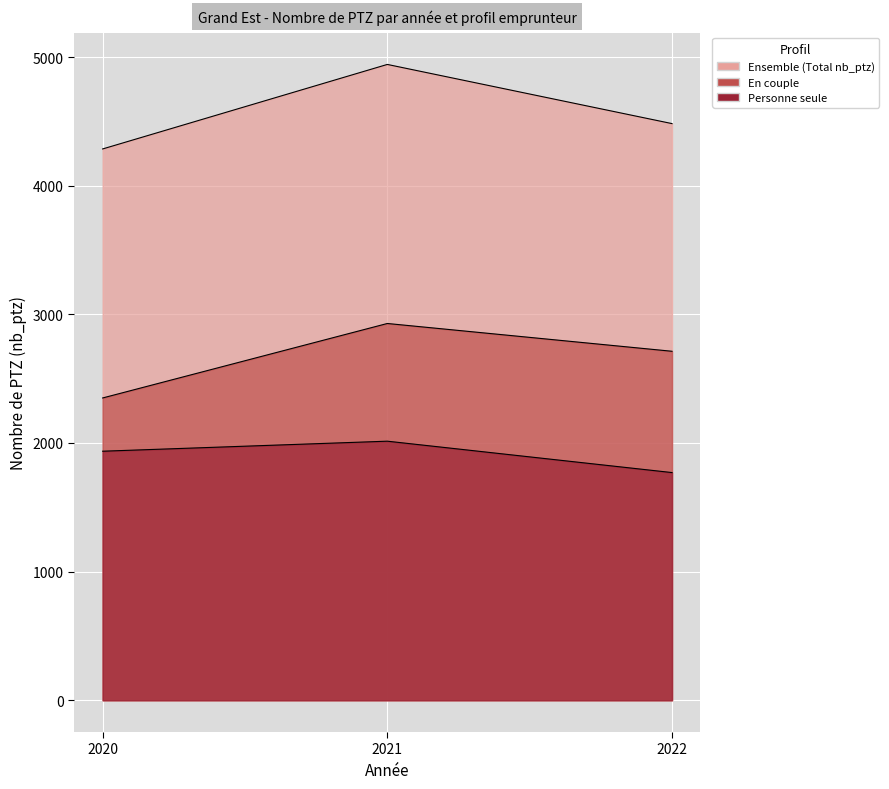

How many data points in Personne seule are less than 1936?

1